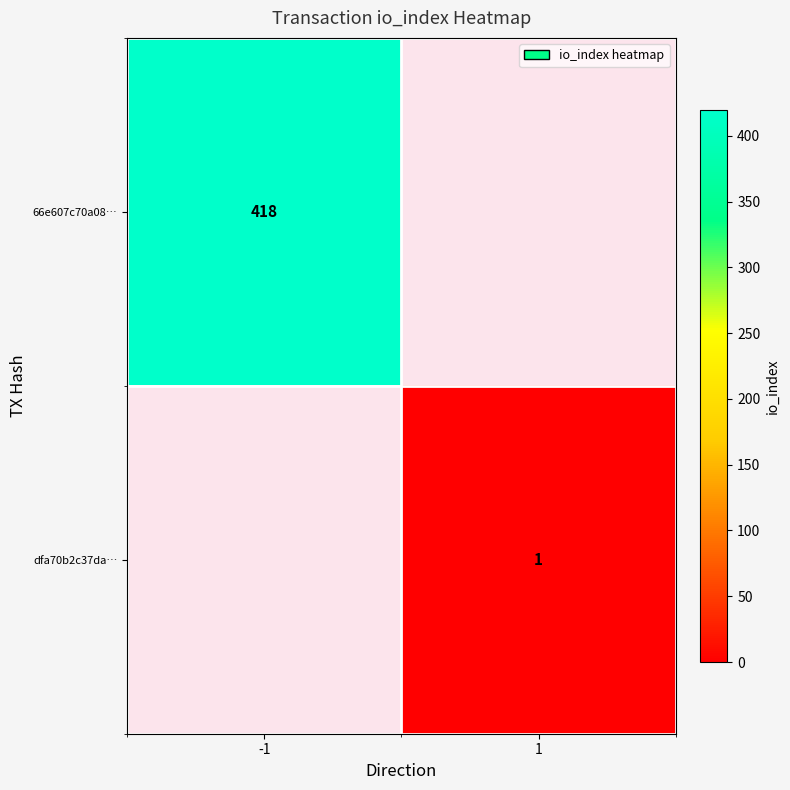

True or false: 66e607c70a08… has a value of 735 at -1.

False